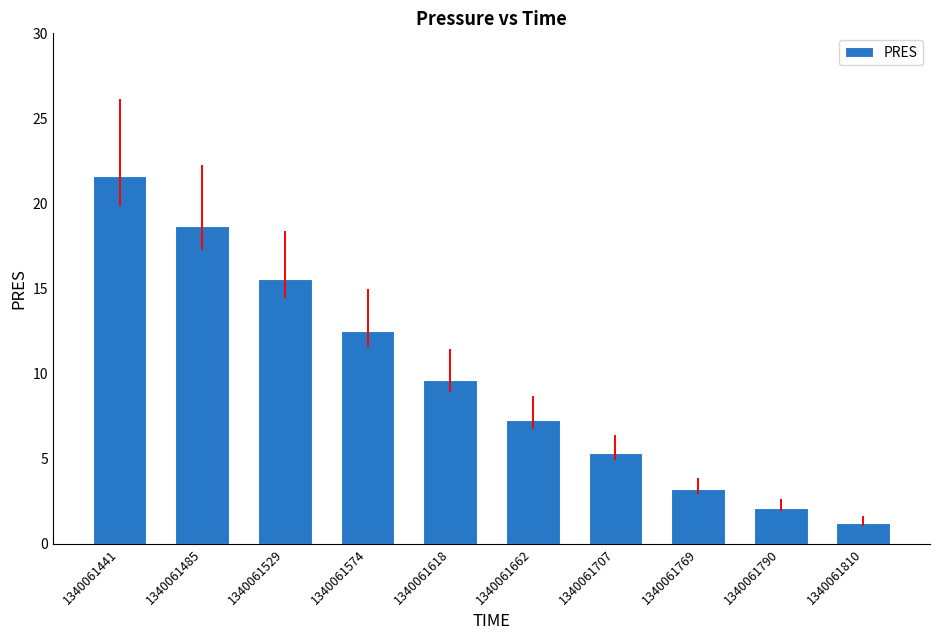

Is it true that the value at 1340061790 is 3.4?

False